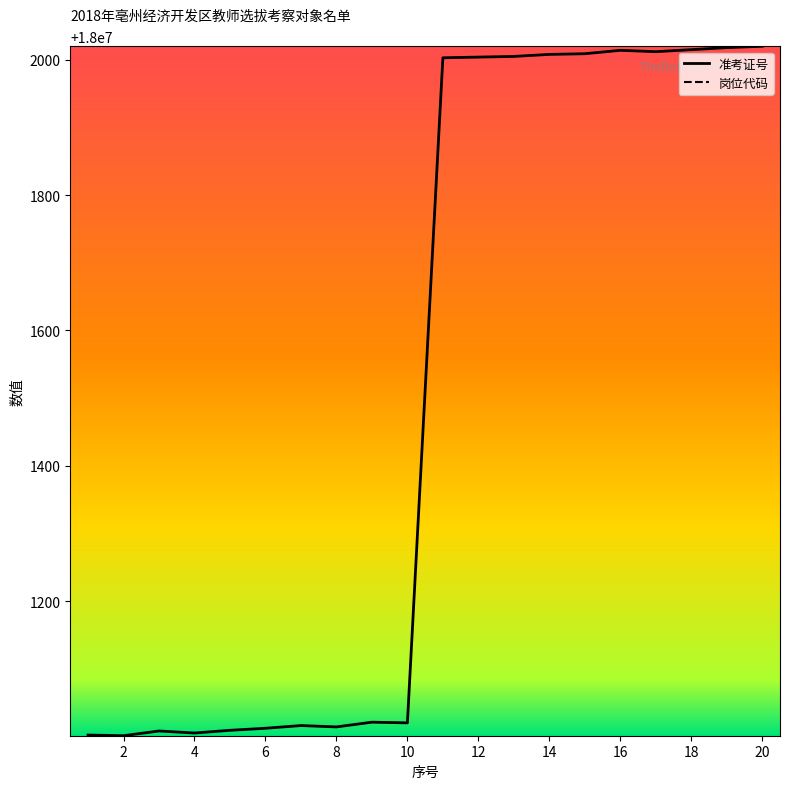

At how many categories does at least one series exceed 8666540?

20